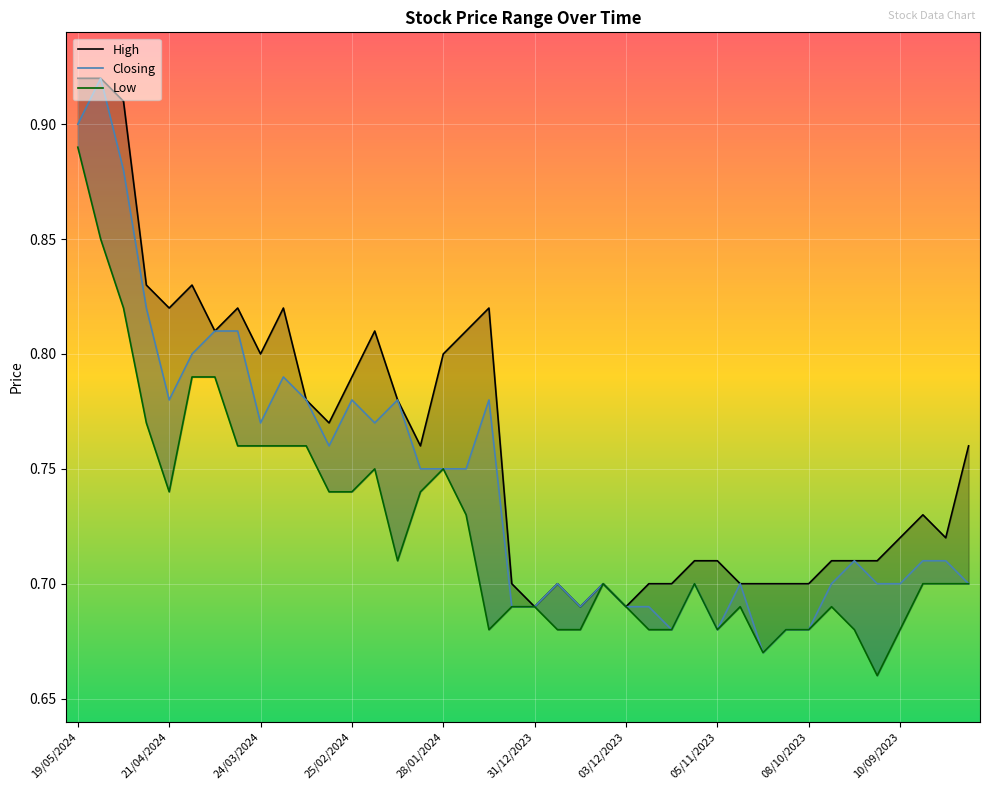

How many Low values are between 0 and 1?

40